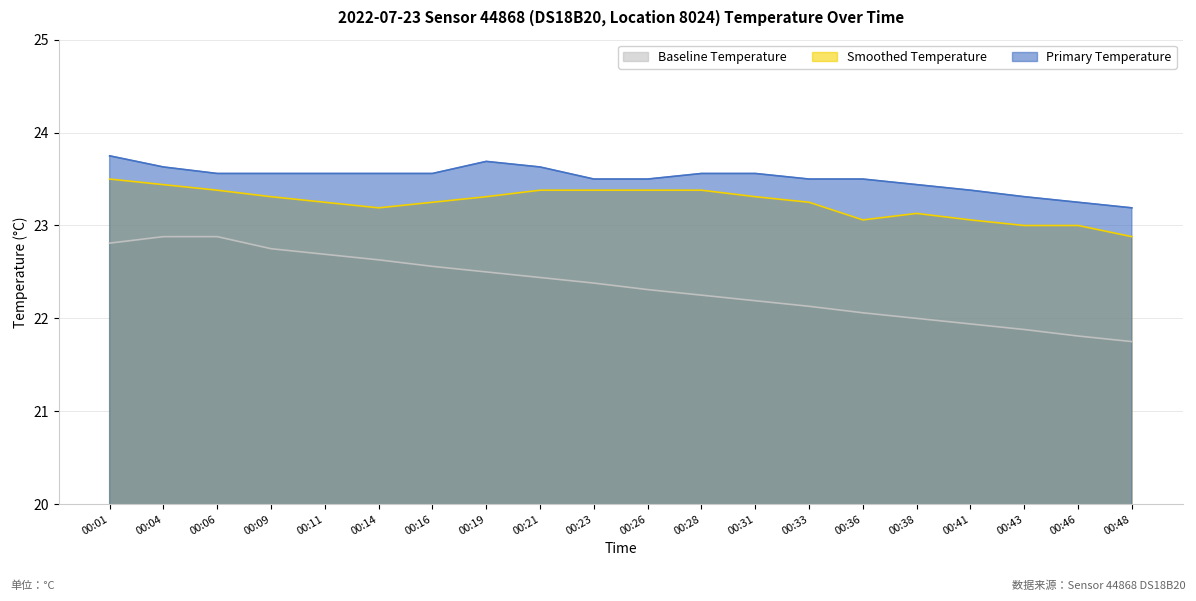

What is the average value of the temperature series?

23.5